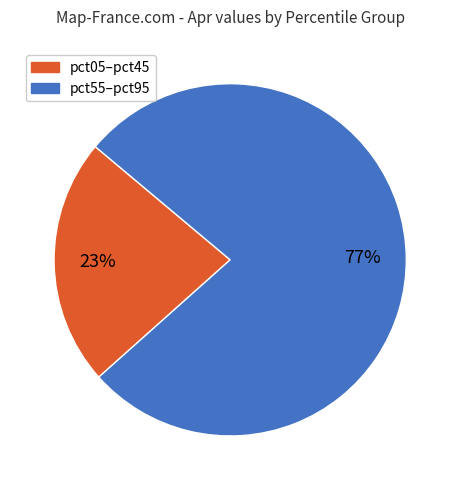

Which slice is the smallest?

pct05–pct45